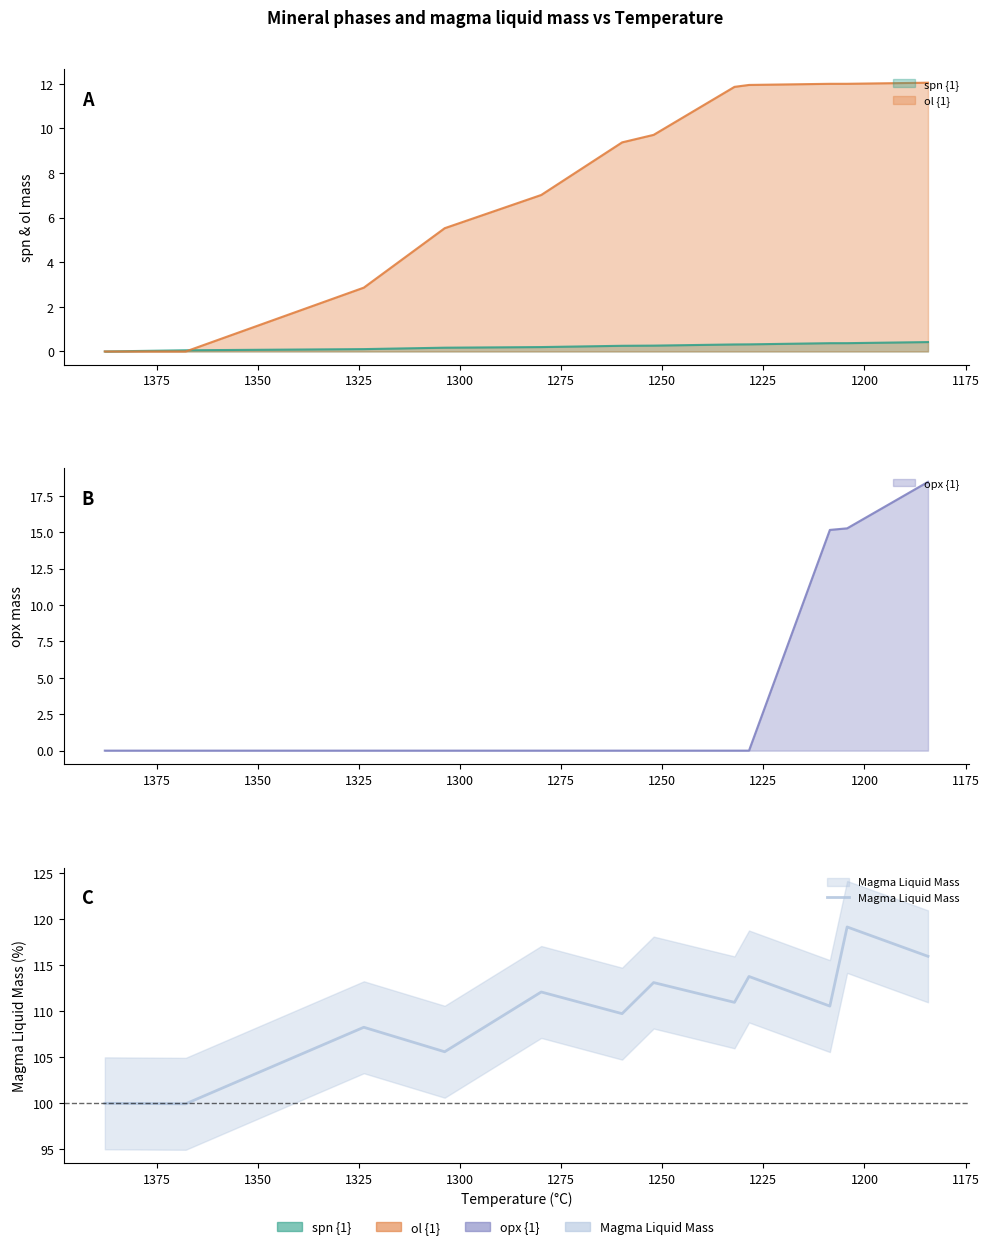

Does the chart display data point markers on the line(s)?

No